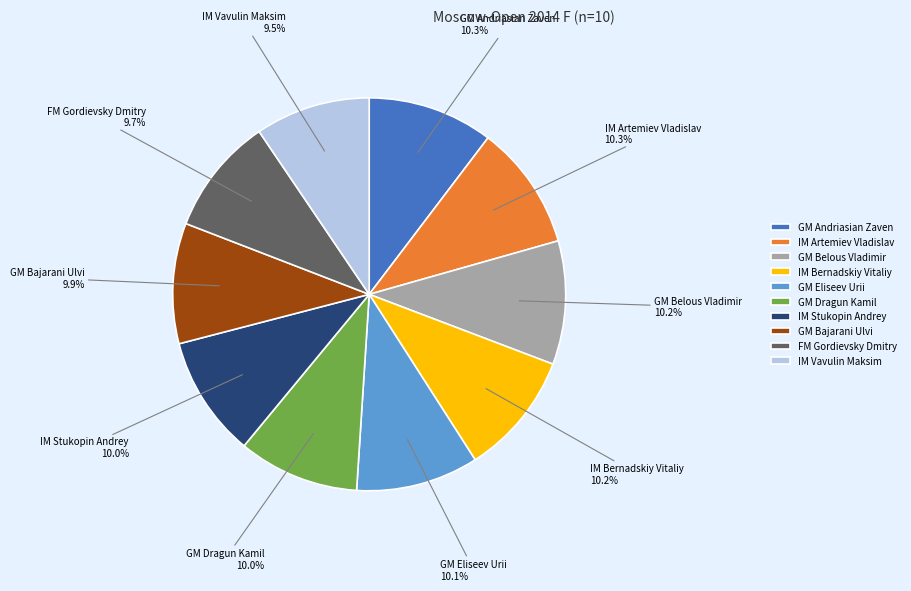

To the nearest percent, what is the difference between the largest and smallest slice percentages?

1%